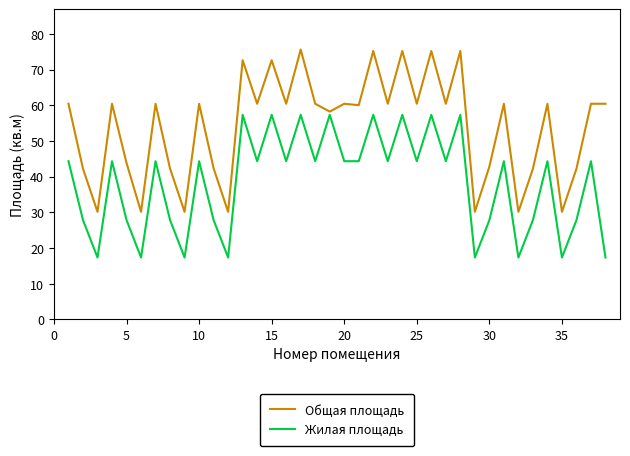

Rank the series by their average value, from highest to lowest.

Общая площадь, Жилая площадь